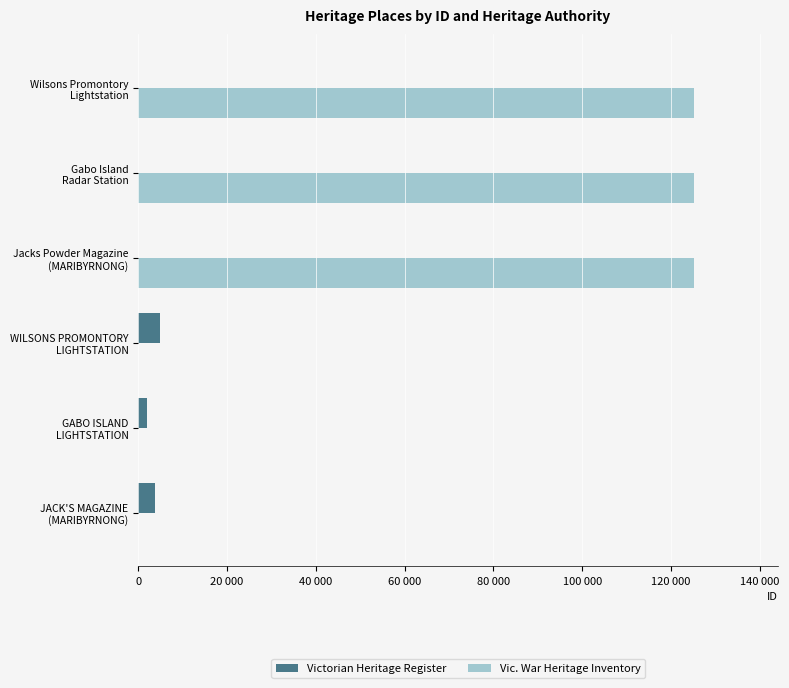

What is the sum of all Victorian Heritage Register values?

10734